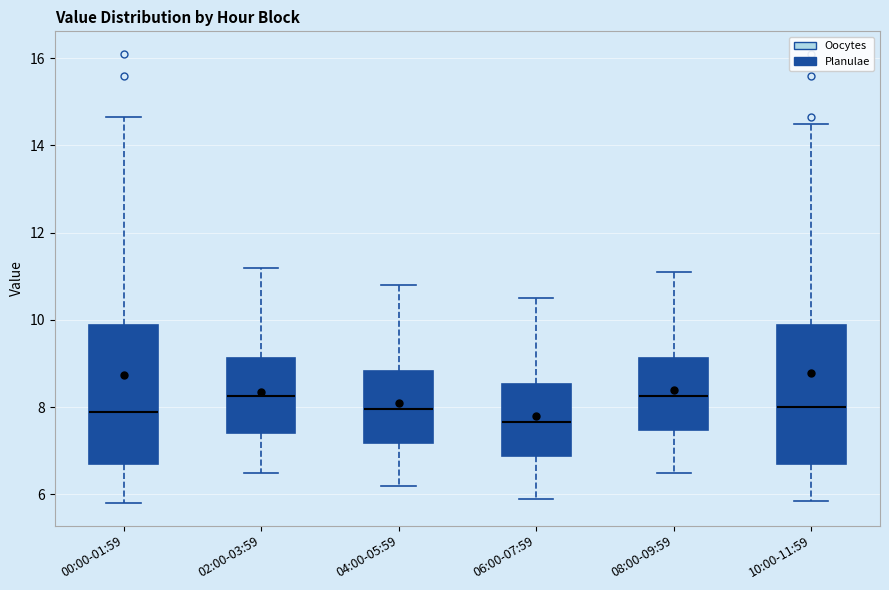

Reading left to right, read every box against the y-axis: the position of its median line, the range the box covers, and the ends of its whiskers. The values are not printed on the chart, so give them approximately, as read against the axis.

00:00-01:59: median 7.8, box 6.6 to 9.8, whiskers 5.8 to 14.6
02:00-03:59: median 8.2, box 7.4 to 9.2, whiskers 6.6 to 11.2
04:00-05:59: median 8.0, box 7.2 to 8.8, whiskers 6.2 to 10.8
06:00-07:59: median 7.6, box 6.8 to 8.6, whiskers 6.0 to 10.6
08:00-09:59: median 8.2, box 7.4 to 9.2, whiskers 6.6 to 11.2
10:00-11:59: median 8.0, box 6.8 to 9.8, whiskers 5.8 to 14.6